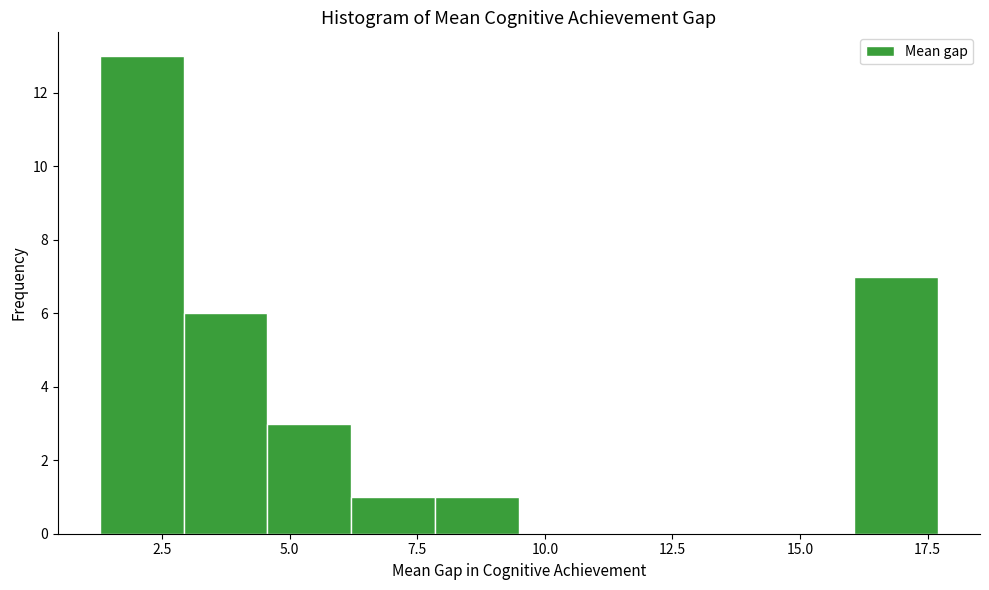

Around what value on the x-axis is the tallest bar? Give the approximate position of its centre, as read against the axis.

2.0